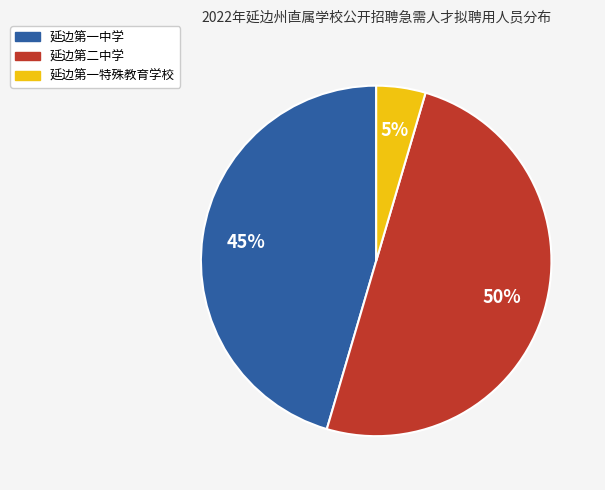

Which category has the smallest portion of the pie?

延边第一特殊教育学校